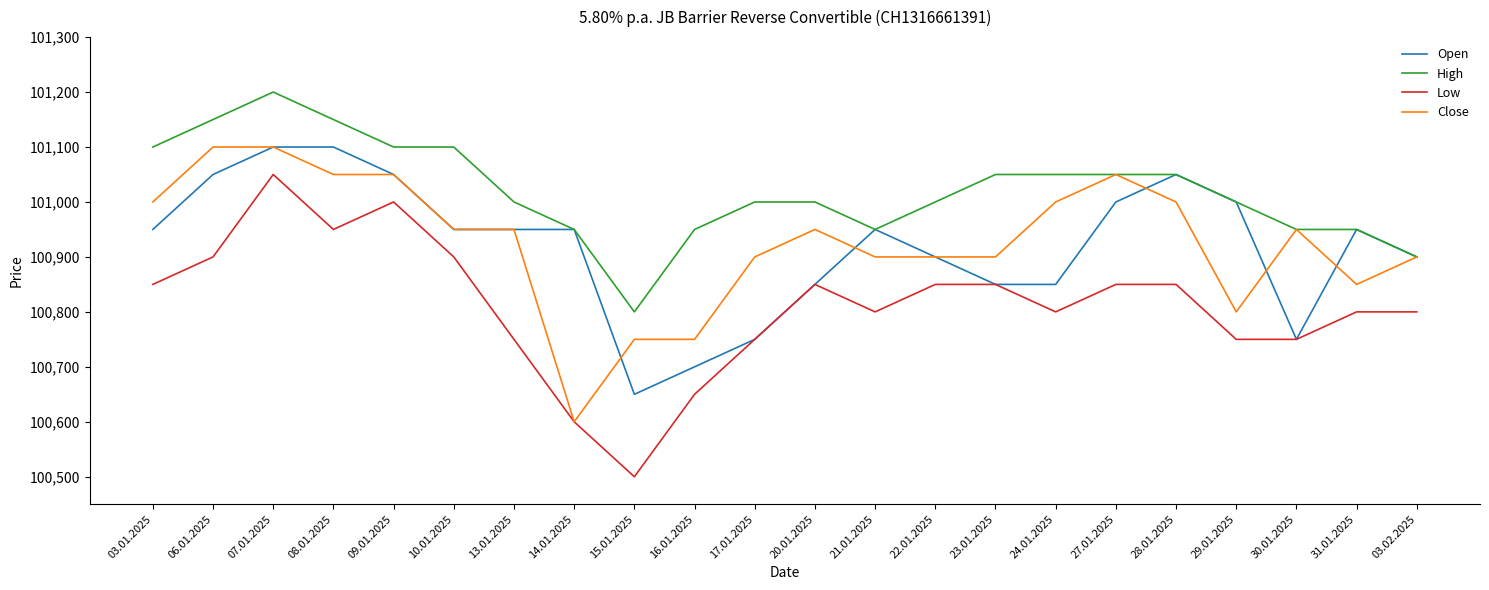

How many High values are between 100950 and 101100?

17